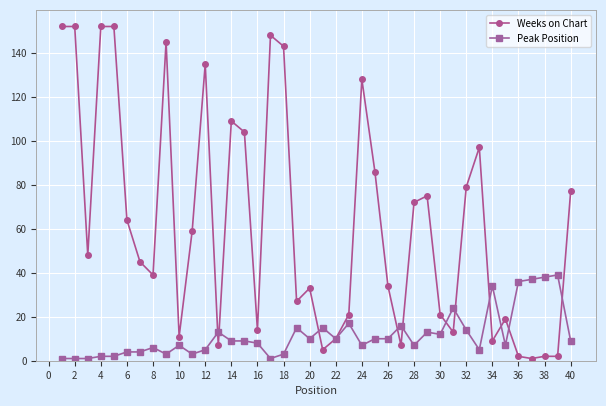

What is the value of the Peak Position point at the 15th from the left?

9